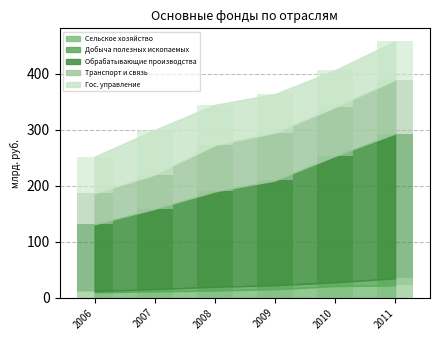

What is the value of the Транспорт и связь bar at the 2nd from the left?

61.3